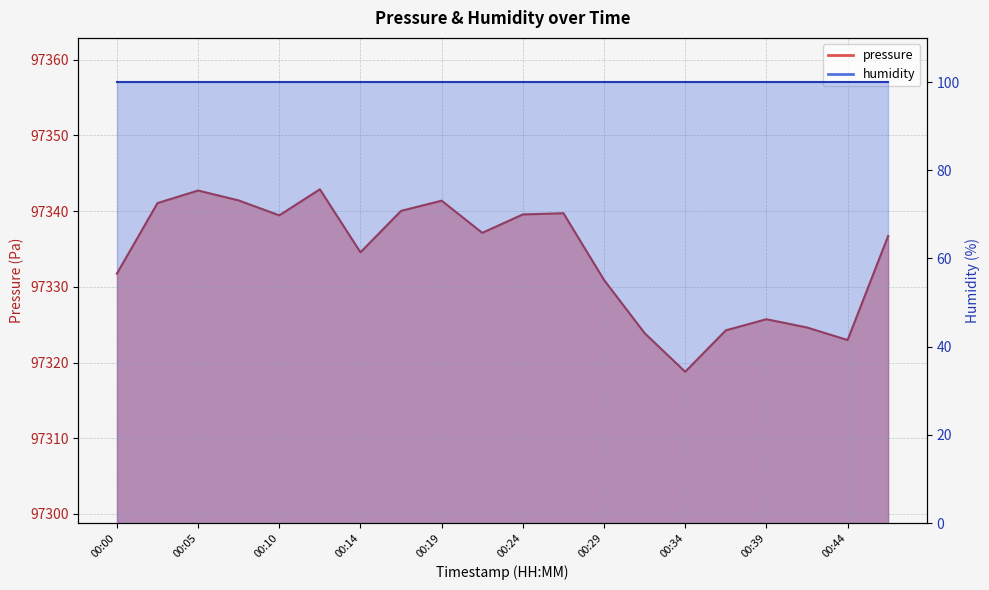

Approximately how many times larger is the value at 00:47 compared to 00:34?

1.0